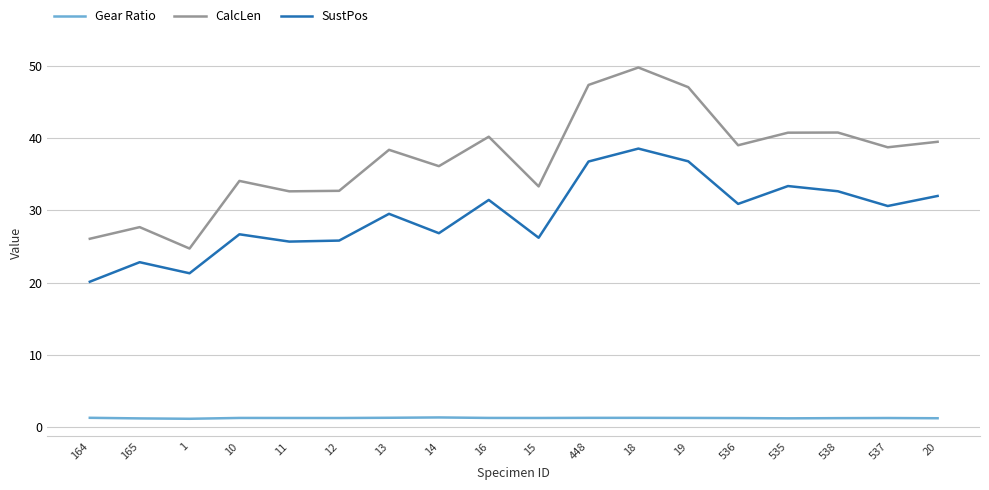

What is the total value across all series at 18?

89.5